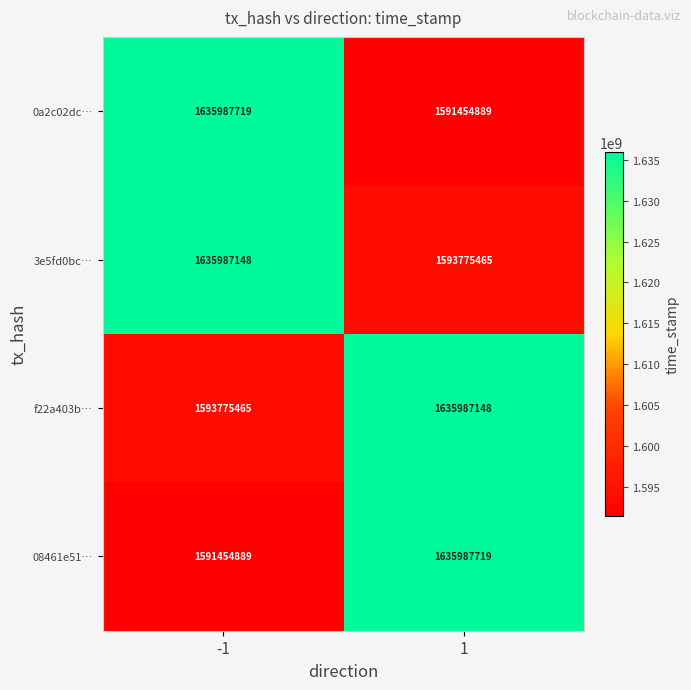

What is the difference between the maximum and minimum values in the 3e5fd0bc… series?

42211683